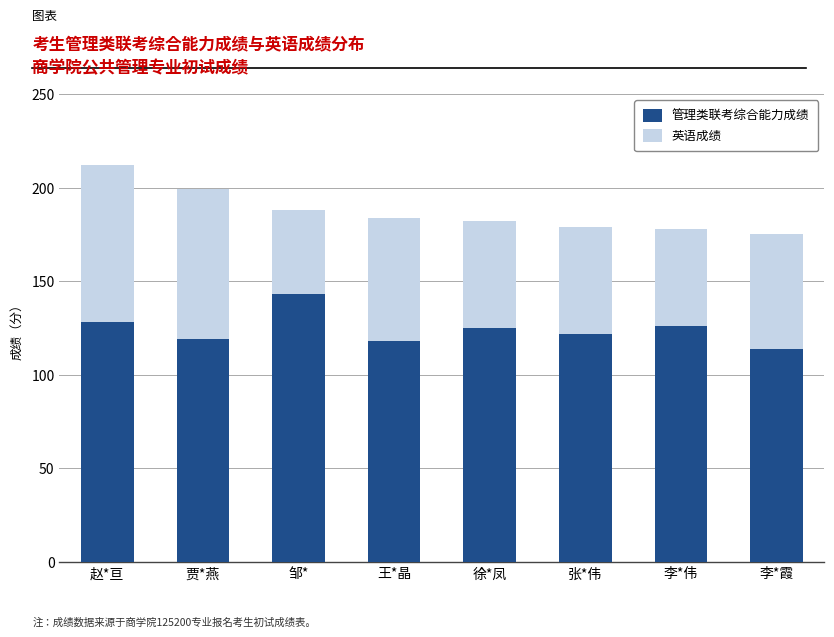

What is the approximate value of 管理类联考综合能力成绩 at 赵*亘, to the nearest 10?

130